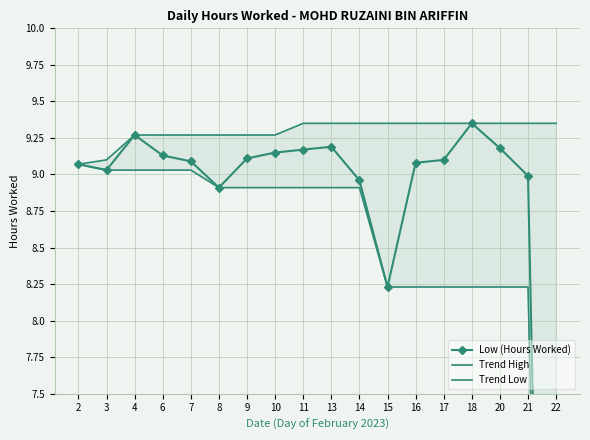

Is the value of Trend High at 9 greater than the value of Trend Low at 18?

Yes